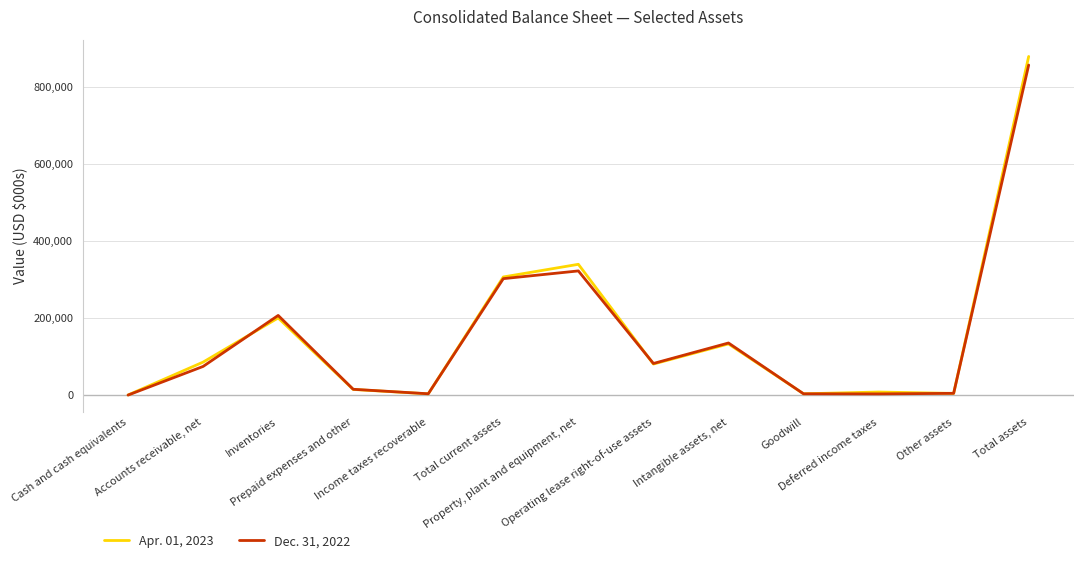

What is the greatest value displayed?

878125